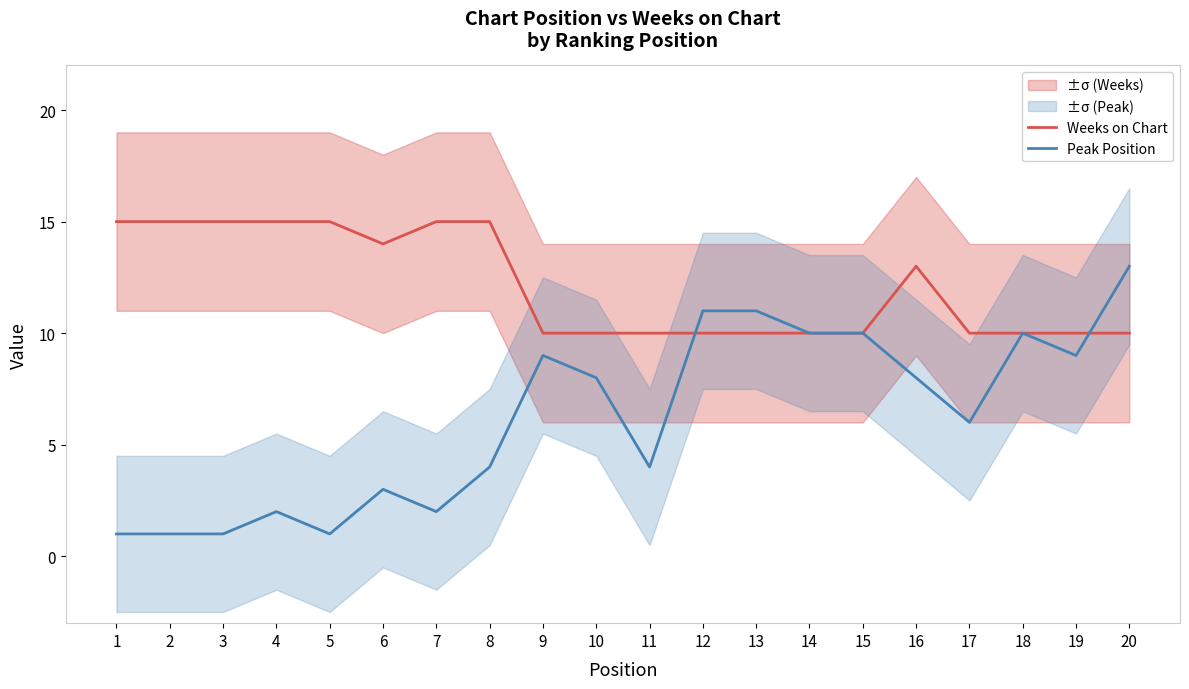

At which label is Weeks on Chart closest to 12?

16